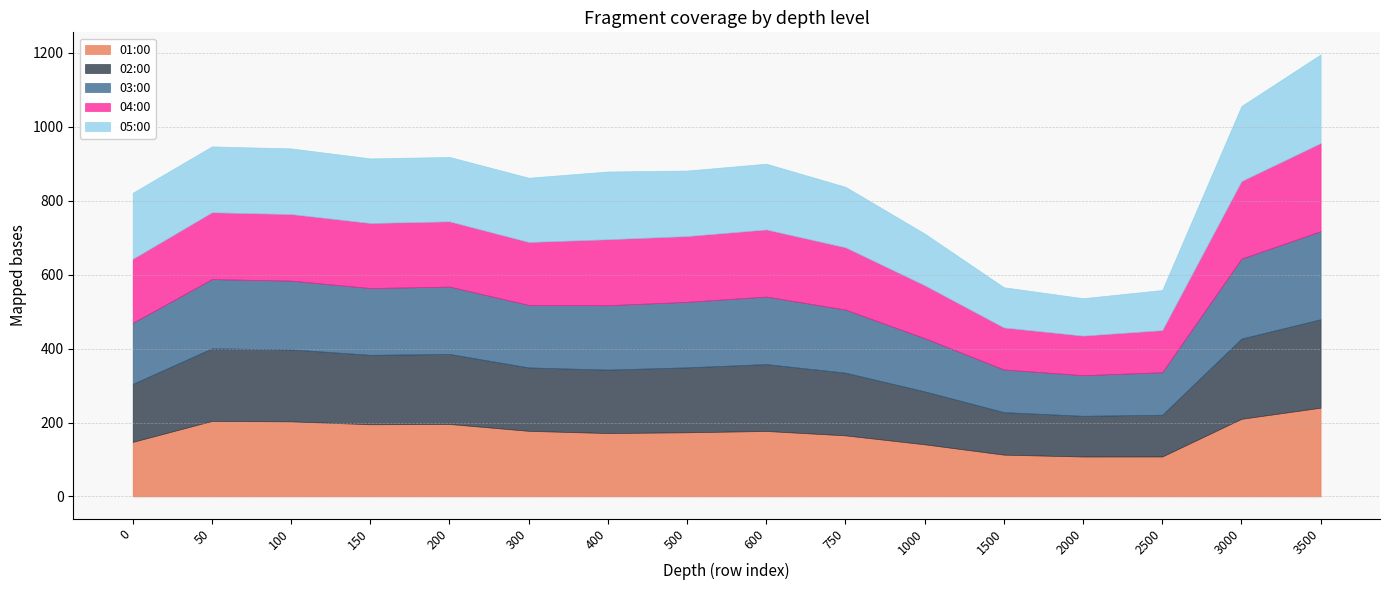

Rank the categories by 04:00 value from lowest to highest.

2000, 1500, 2500, 1000, 750, 300, 0, 150, 200, 500, 400, 100, 50, 600, 3000, 3500